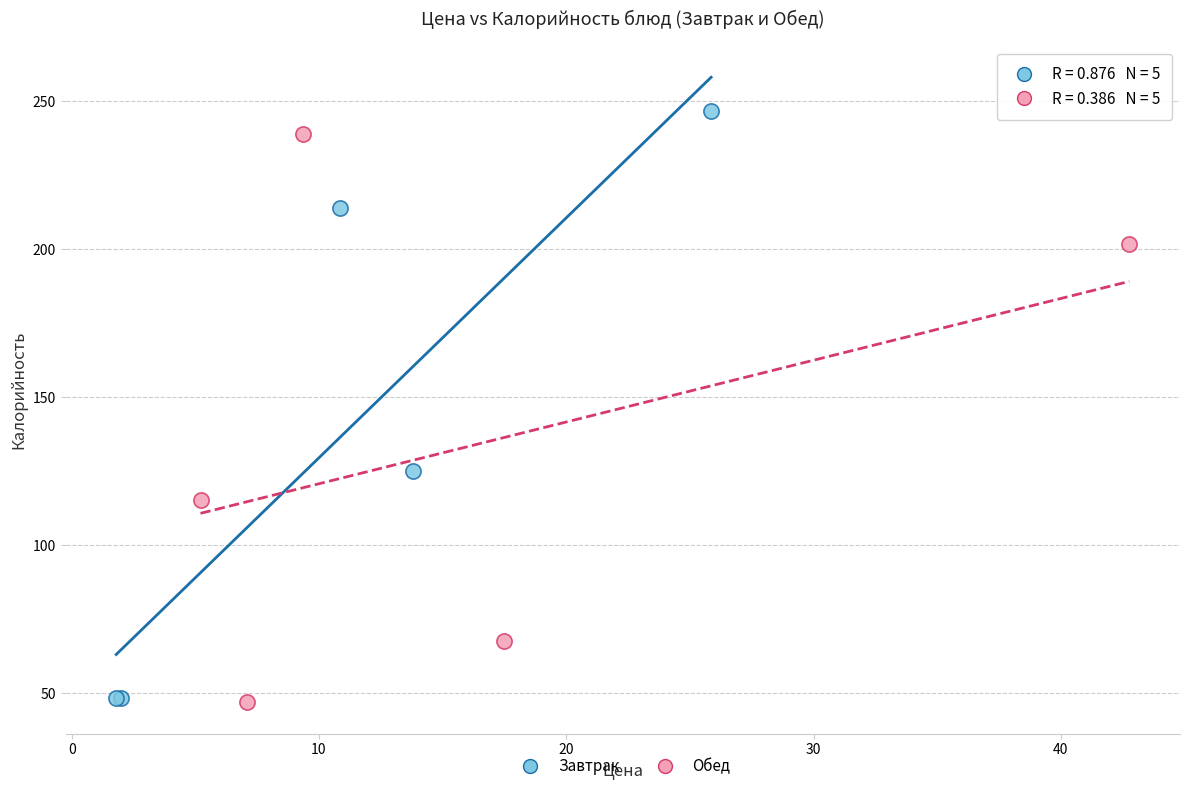

What are all the series names shown in the legend?

Завтрак, Обед